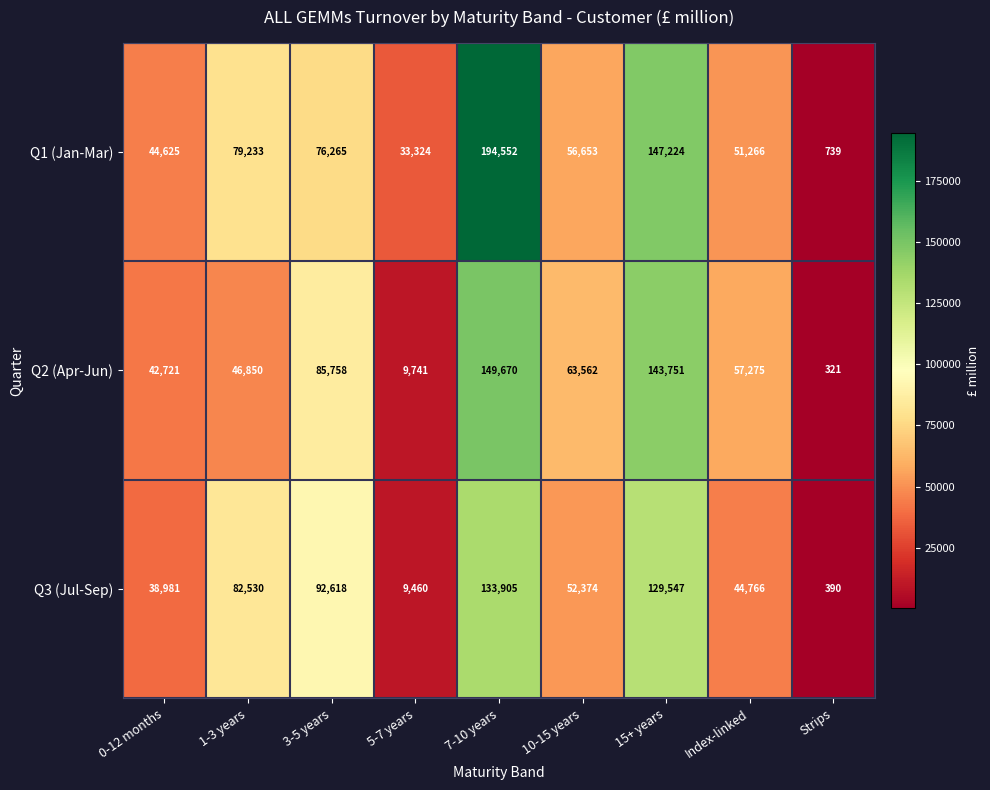

Which series has the largest total across all categories?

Q1 (Jan-Mar)